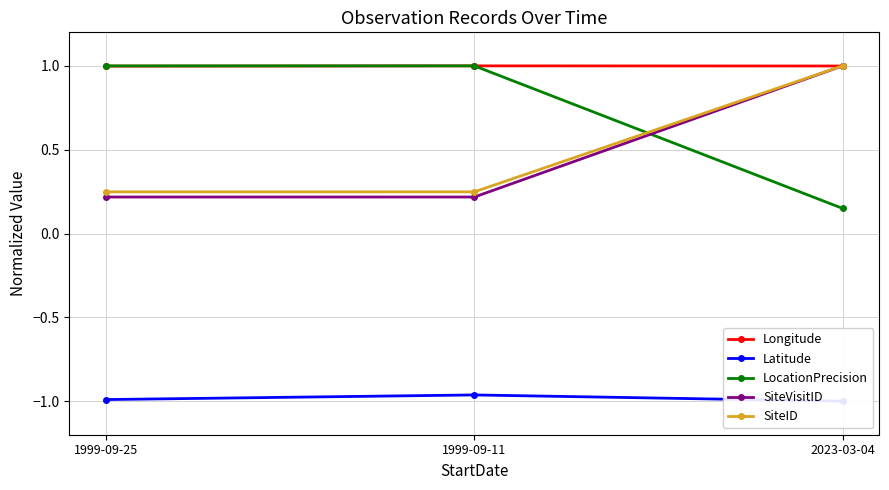

What is the label of the 3rd point from the right?

1999-09-25